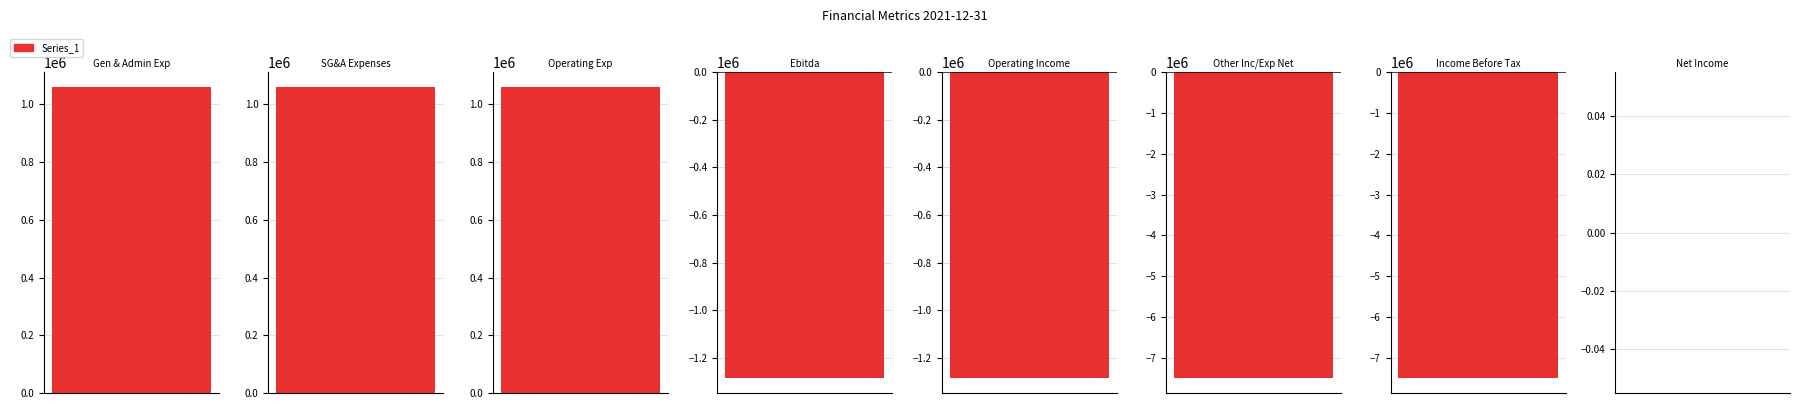

At which label is the value closest to -3217302?

Ebitda